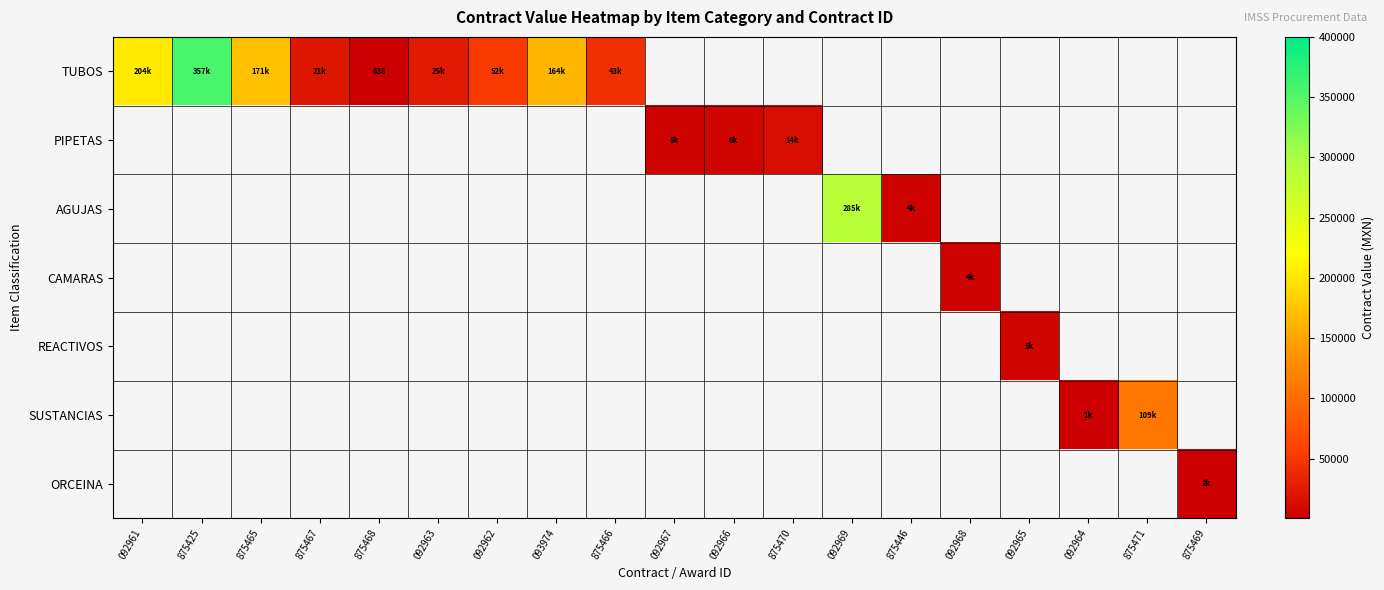

How many categories are shown in the chart?

19